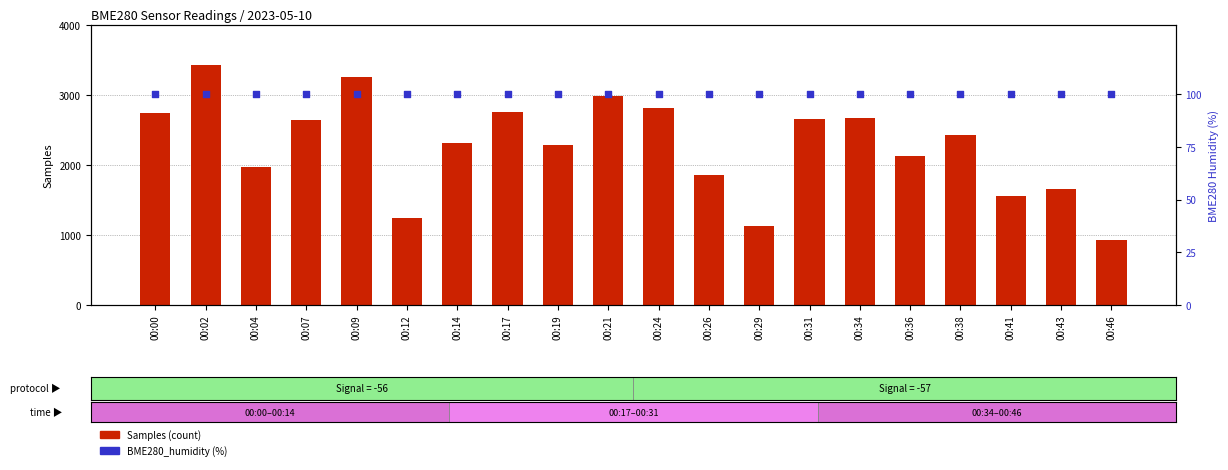

Which series has the largest total across all categories?

Samples